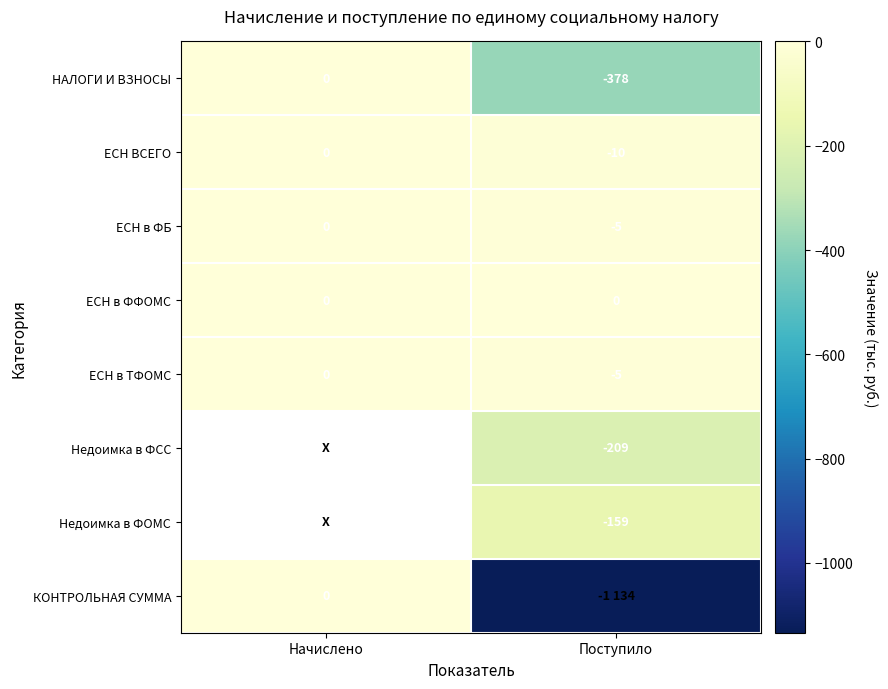

Between Поступило and Начислено, which is larger?

Начислено